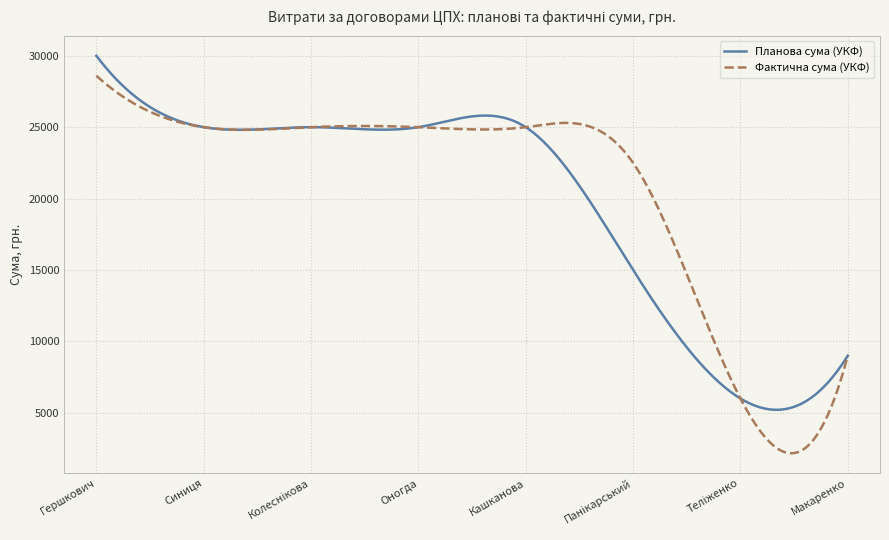

Which series has the largest range (max minus min)?

Фактична сума (УКФ)